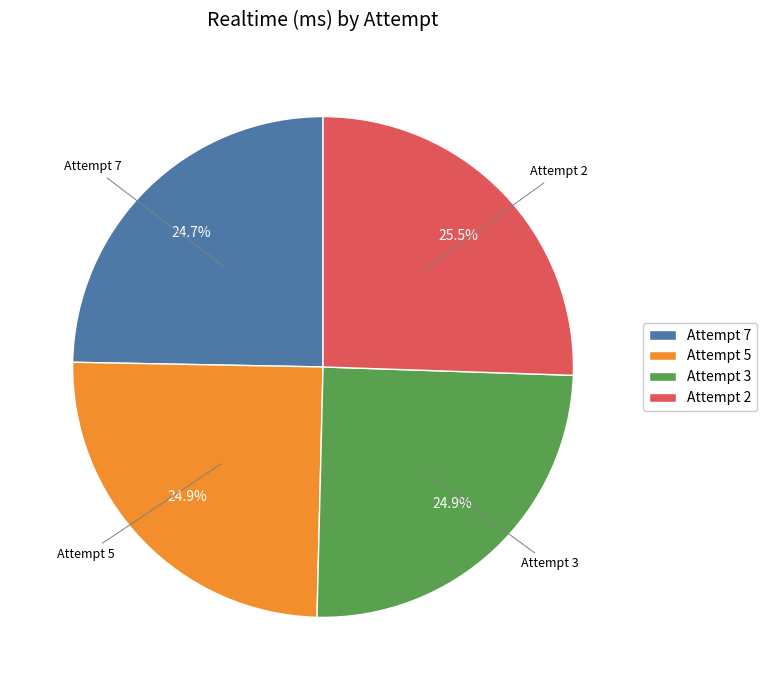

Does Attempt 7 represent more than half of the total?

No